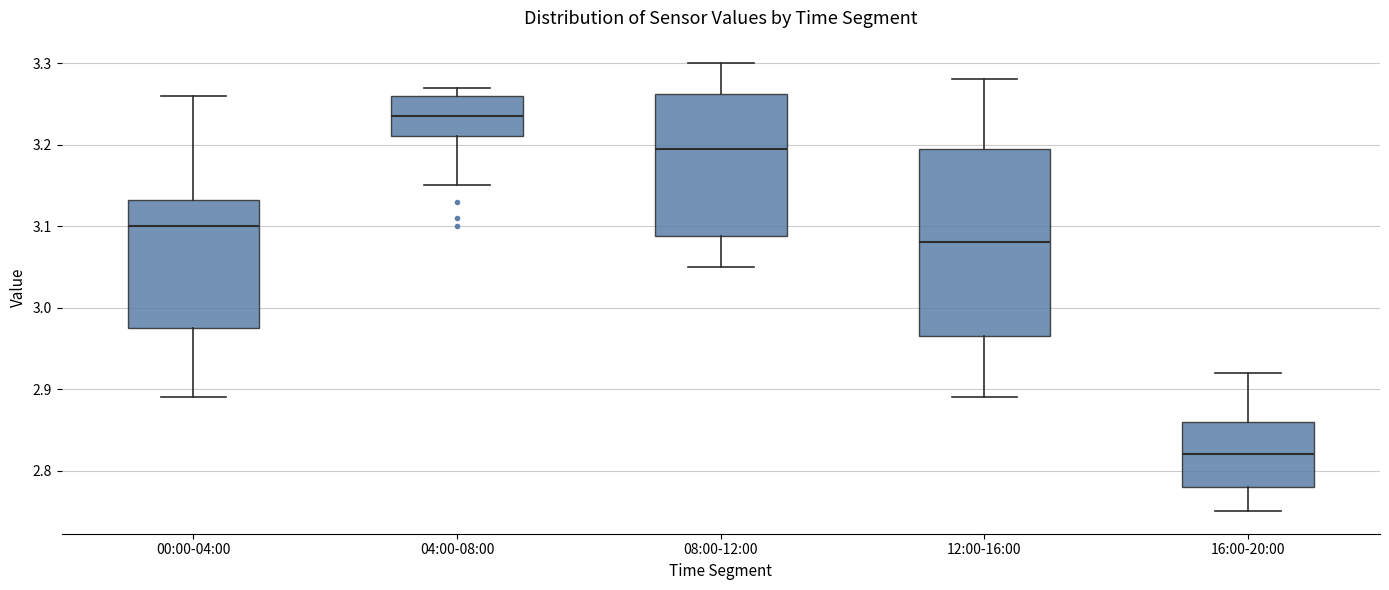

Which box is the tallest, from its lower edge to its upper edge?

12:00-16:00